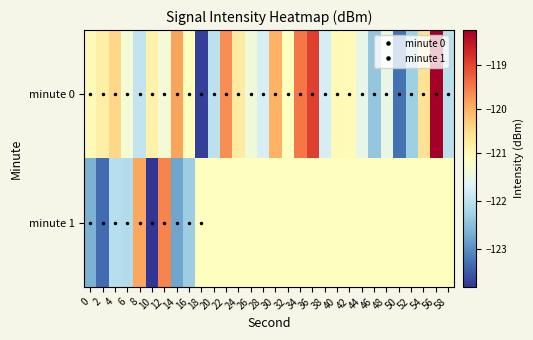

Reading left to right, list all the values displayed in this chart.

minute 0: 0=-121.0	2=-120.8	4=-120.5	6=-121.3	8=-121.9	10=-120.9	12=-121.3	14=-119.9	16=-121.1	18=-123.7	20=-122.0	22=-119.7	24=-120.7	26=-121.4	28=-121.7	30=-120.0	32=-121.1	34=-119.5	36=-119.0	38=-121.8	40=-121.0	42=-121.1	44=-121.5	46=-122.4	48=-121.5	50=-123.2	52=-122.3	54=-120.6	56=-118.2	58=-122.0
minute 1: 0=-122.6	2=-123.3	4=-122.1	6=-122.1	8=-119.9	10=-123.8	12=-119.6	14=-122.8	16=-122.3	18=-121.1	20=-121.1	22=-121.1	24=-121.1	26=-121.1	28=-121.1	30=-121.1	32=-121.1	34=-121.1	36=-121.1	38=-121.1	40=-121.1	42=-121.1	44=-121.1	46=-121.1	48=-121.1	50=-121.1	52=-121.1	54=-121.1	56=-121.1	58=-121.1